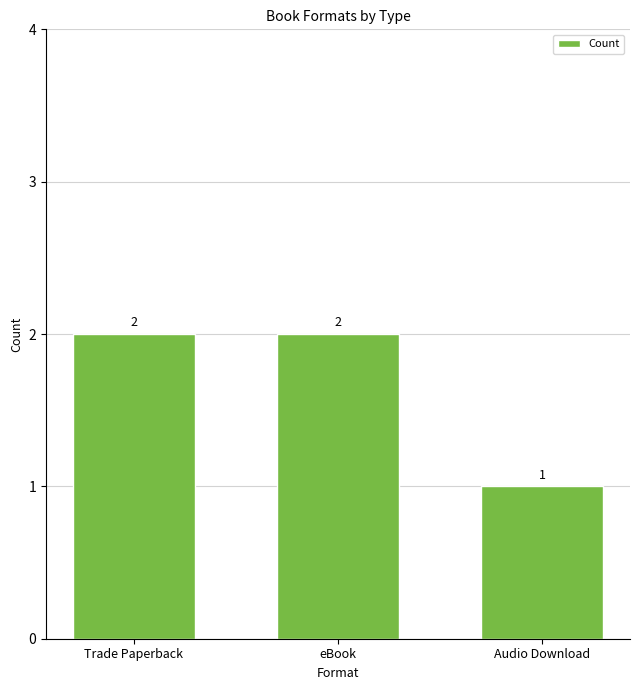

Are the bars horizontal?

No